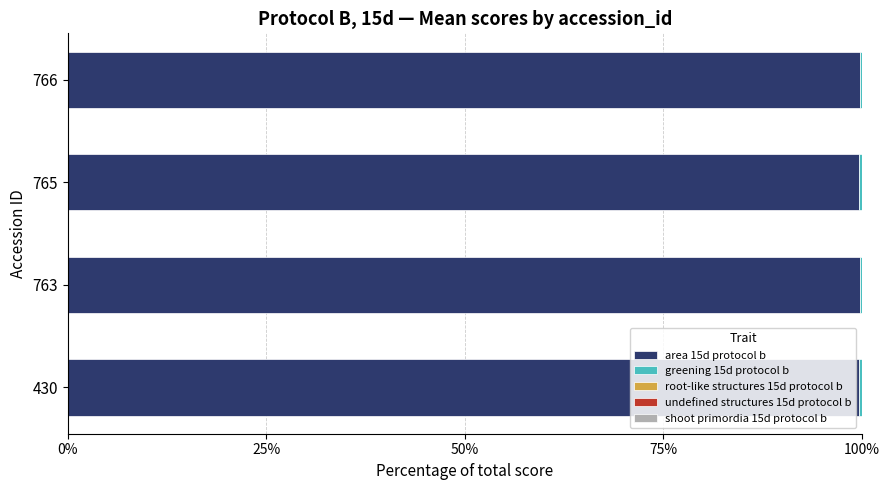

The value of area 15d protocol b at 765 is 99.6. True or false?

True